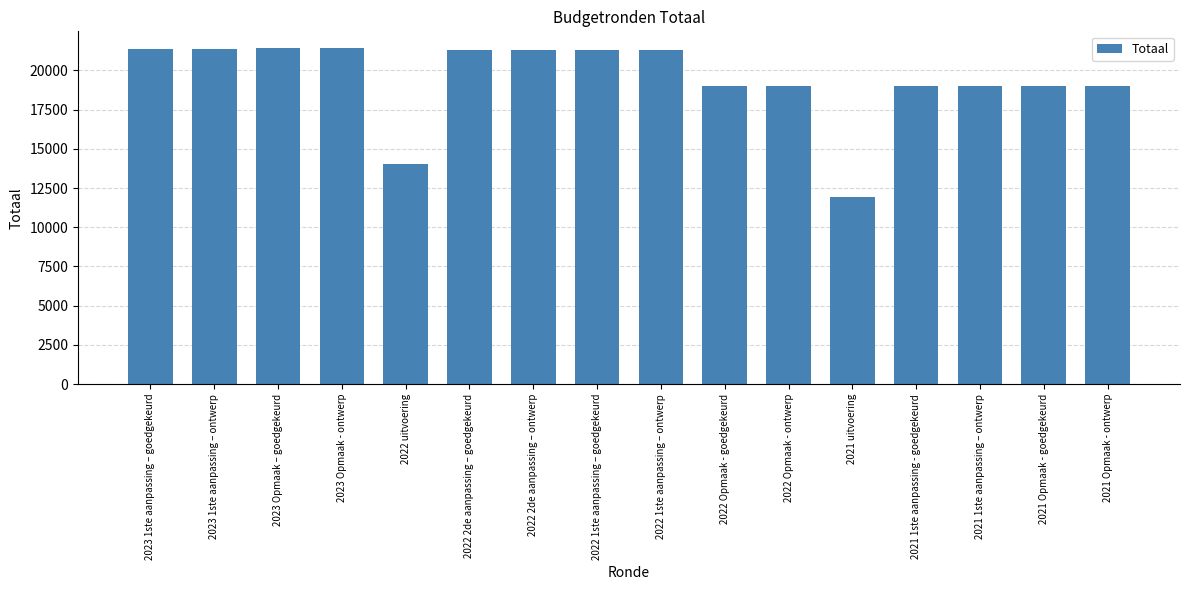

Count the number of categories in the chart.

16